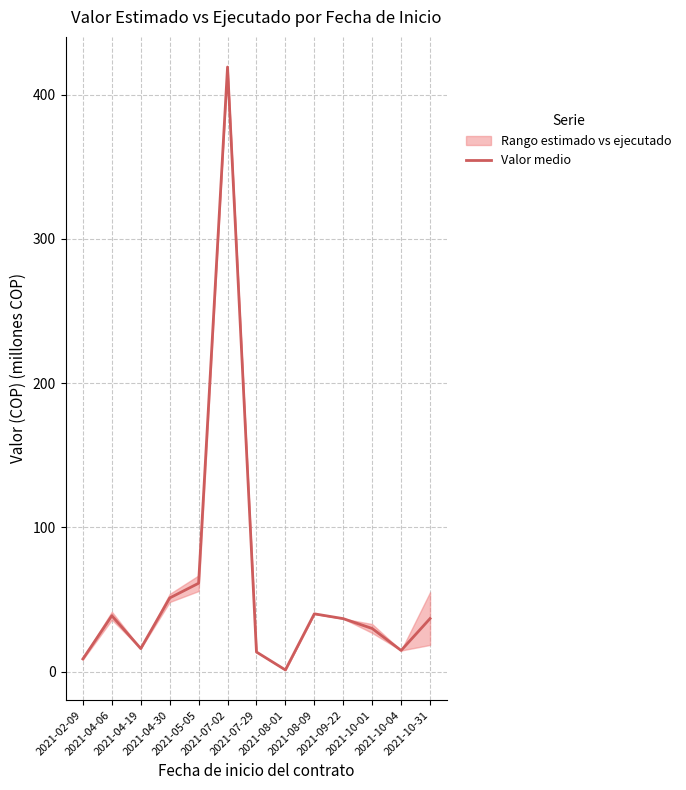

What is the label of the 3rd point from the left?

2021-04-19